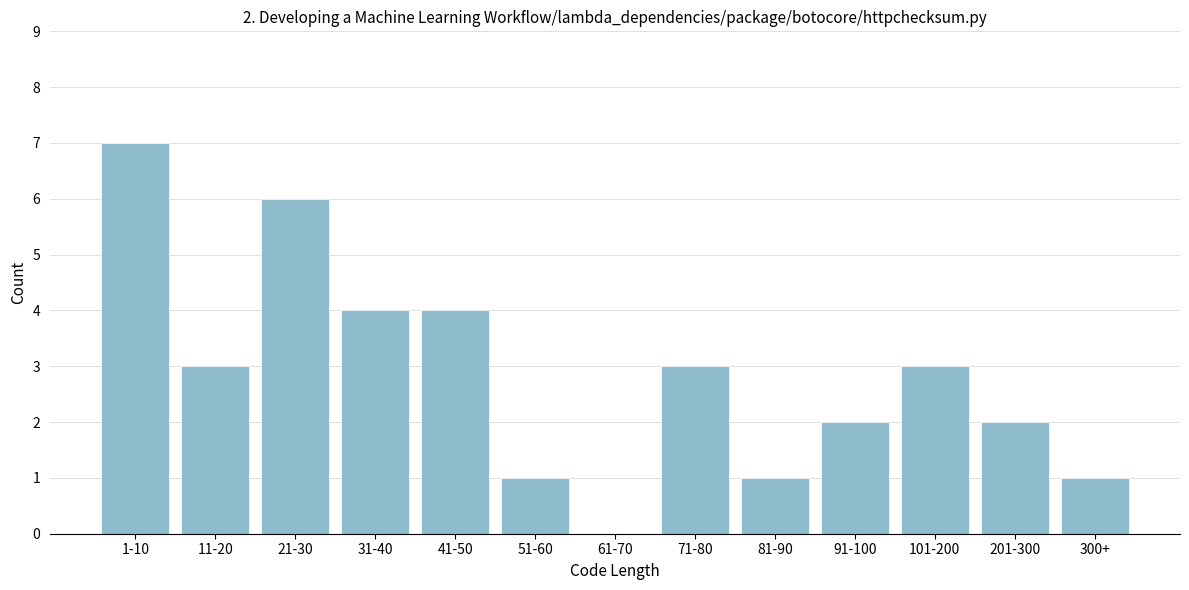

Reading left to right, list all the values displayed in this chart.

1-10=7	11-20=3	21-30=6	31-40=4	41-50=4	51-60=1	61-70=0	71-80=3	81-90=1	91-100=2	101-200=3	201-300=2	300+=1